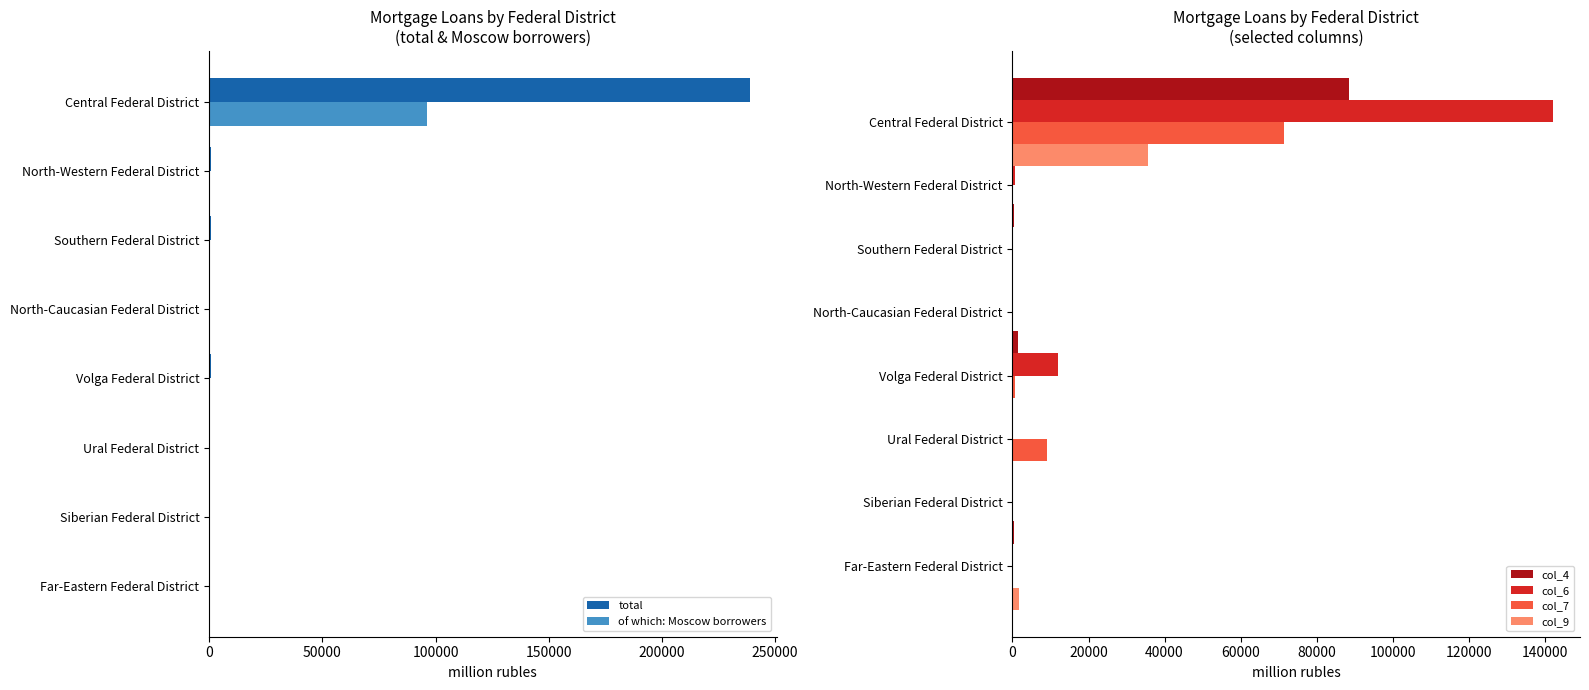

Reading left to right, extract all data points from this chart.

total: 238725	866	922	0	905	323	227	313
of which: Moscow borrowers: 96226	231	313	0	431	192	98	146
col_4: 88565	9549	505	0	1440	180	65	348
col_6: 142196	533	103	0	11871	208	50	50
col_7: 71513	171	55	0	644	9068	3	205
col_9: 35617	92	36	0	19	5	17	1587